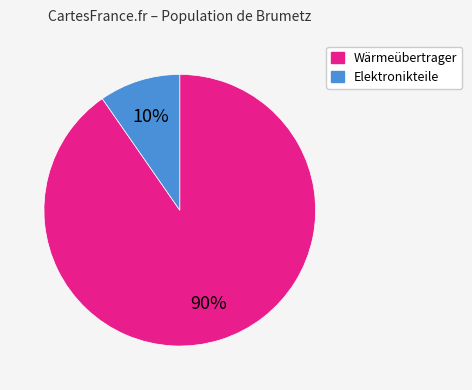

Is there a majority slice in this chart?

Yes